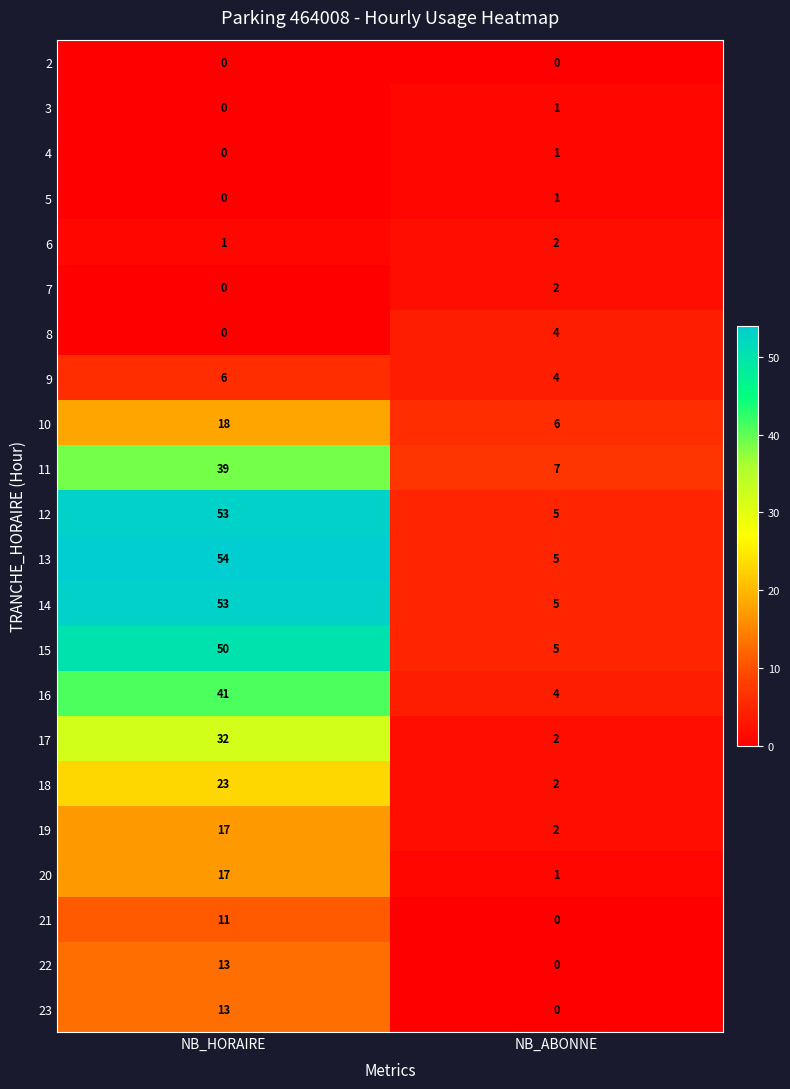

What is the average value of the 14 series?

29